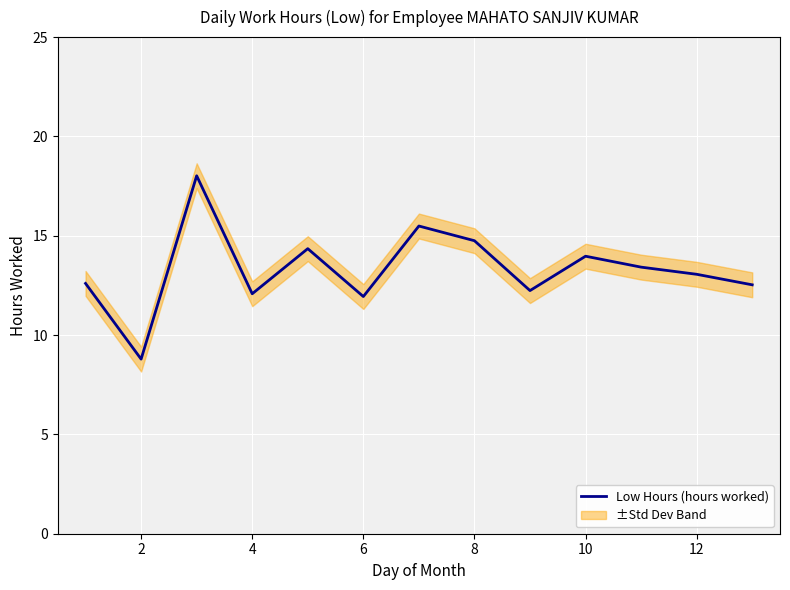

True or false: Low Hours (hours worked) has a value of 6.7 at 12.

False